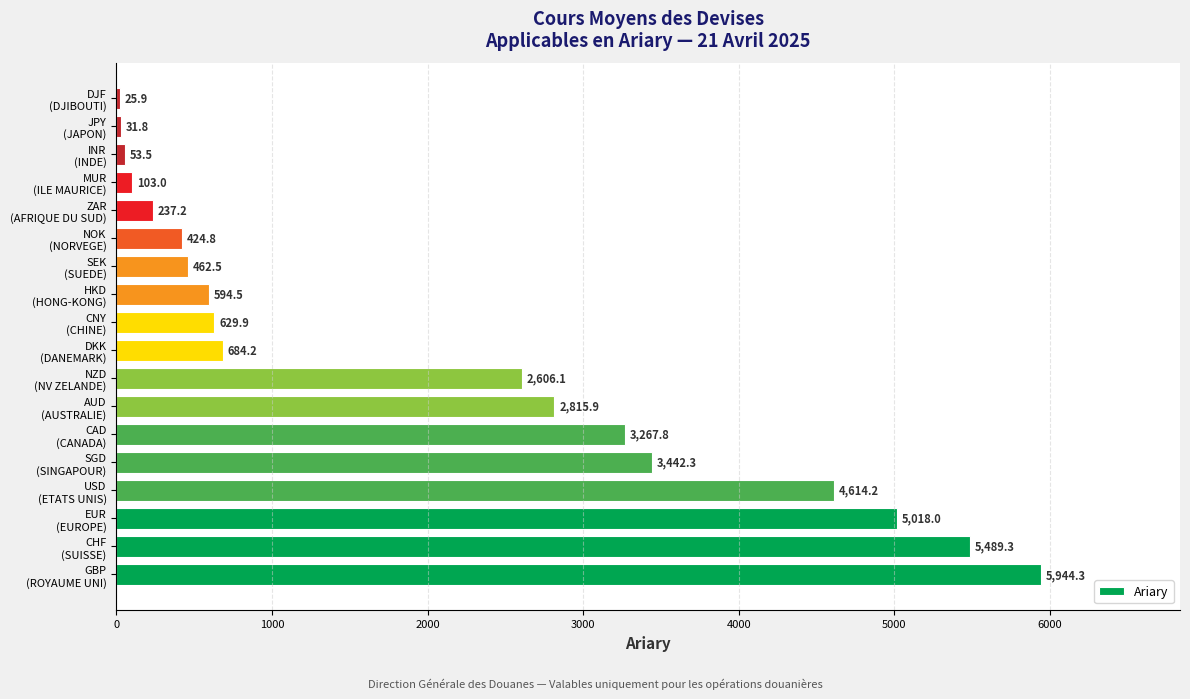

List the labels in order of value, largest first.

GBP
(ROYAUME UNI), CHF
(SUISSE), EUR
(EUROPE), USD
(ETATS UNIS), SGD
(SINGAPOUR), CAD
(CANADA), AUD
(AUSTRALIE), NZD
(NV ZELANDE), DKK
(DANEMARK), CNY
(CHINE), HKD
(HONG-KONG), SEK
(SUEDE), NOK
(NORVEGE), ZAR
(AFRIQUE DU SUD), MUR
(ILE MAURICE), INR
(INDE), JPY
(JAPON), DJF
(DJIBOUTI)